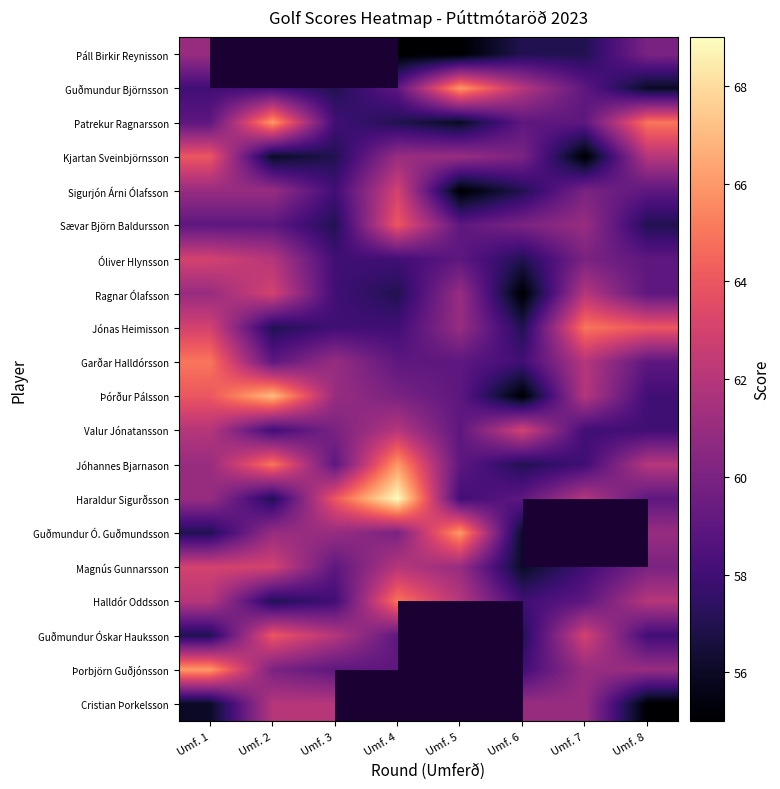

What is the minimum value shown in the chart?

55.0